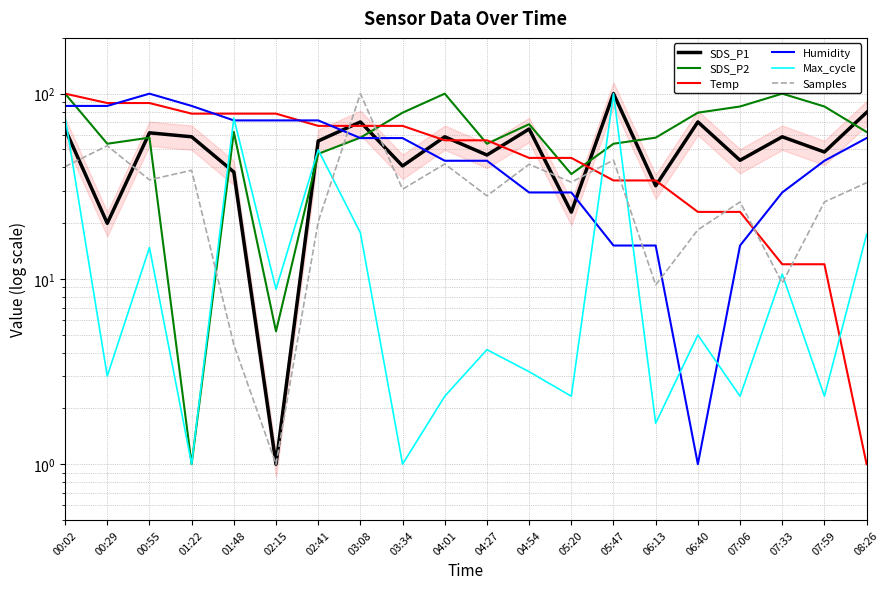

What is the minimum value for Temp?

1.0